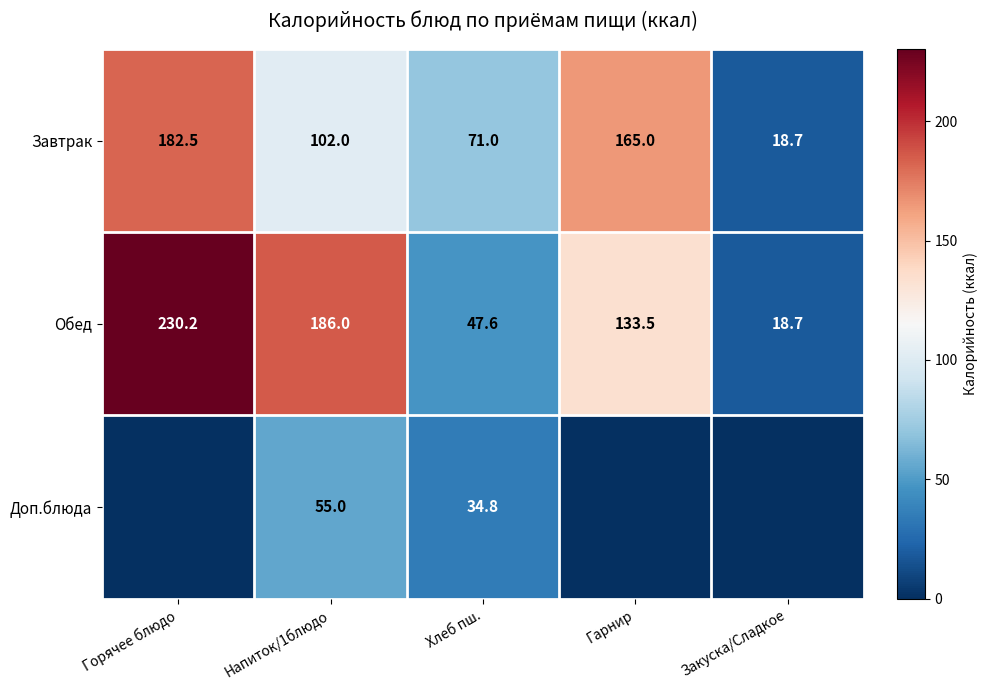

Rank the categories by Обед value from lowest to highest.

Закуска/Сладкое, Хлеб пш., Гарнир, Напиток/1блюдо, Горячее блюдо